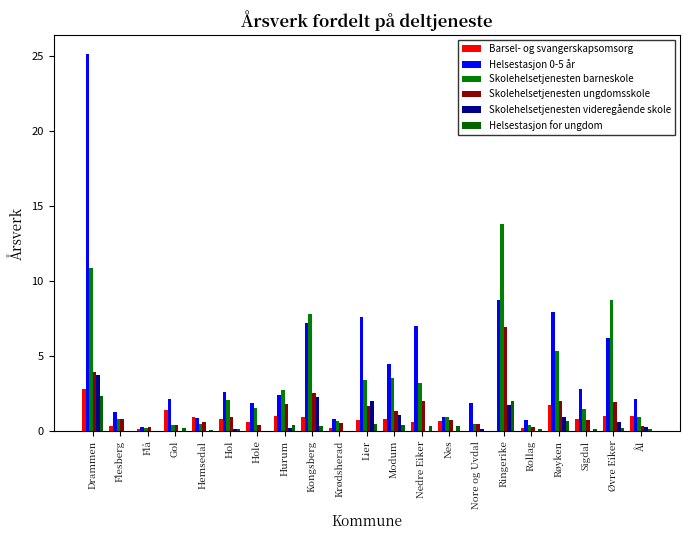

Reading right to left, extract all data points from this chart.

Barsel- og svangerskapsomsorg: Ål=1.0	Øvre Eiker=1.0	Sigdal=0.8	Røyken=1.7	Rollag=0.2	Ringerike=0.0	Nore og Uvdal=0.0	Nes=0.7	Nedre Eiker=0.6	Modum=0.8	Lier=0.8	Krødsherad=0.2	Kongsberg=0.9	Hurum=1.0	Hole=0.6	Hol=0.8	Hemsedal=0.9	Gol=1.4	Flå=0.1	Flesberg=0.3	Drammen=2.8
Helsestasjon 0-5 år: Ål=2.1	Øvre Eiker=6.2	Sigdal=2.8	Røyken=7.9	Rollag=0.7	Ringerike=8.7	Nore og Uvdal=1.9	Nes=0.9	Nedre Eiker=7.0	Modum=4.5	Lier=7.6	Krødsherad=0.8	Kongsberg=7.2	Hurum=2.4	Hole=1.8	Hol=2.6	Hemsedal=0.9	Gol=2.1	Flå=0.3	Flesberg=1.2	Drammen=25.1
Skolehelsetjenesten barneskole: Ål=0.9	Øvre Eiker=8.7	Sigdal=1.4	Røyken=5.3	Rollag=0.4	Ringerike=13.8	Nore og Uvdal=0.4	Nes=0.9	Nedre Eiker=3.2	Modum=3.5	Lier=3.4	Krødsherad=0.7	Kongsberg=7.8	Hurum=2.7	Hole=1.5	Hol=2.1	Hemsedal=0.5	Gol=0.4	Flå=0.2	Flesberg=0.8	Drammen=10.8
Skolehelsetjenesten ungdomsskole: Ål=0.3	Øvre Eiker=1.9	Sigdal=0.8	Røyken=2.0	Rollag=0.3	Ringerike=6.9	Nore og Uvdal=0.4	Nes=0.7	Nedre Eiker=2.0	Modum=1.3	Lier=1.6	Krødsherad=0.6	Kongsberg=2.5	Hurum=1.8	Hole=0.4	Hol=0.9	Hemsedal=0.6	Gol=0.4	Flå=0.2	Flesberg=0.8	Drammen=4.0
Skolehelsetjenesten videregående skole: Ål=0.2	Øvre Eiker=0.6	Sigdal=0.0	Røyken=0.9	Rollag=0.0	Ringerike=1.8	Nore og Uvdal=0.1	Nes=0.0	Nedre Eiker=0.0	Modum=1.1	Lier=2.0	Krødsherad=0.0	Kongsberg=2.2	Hurum=0.2	Hole=0.0	Hol=0.1	Hemsedal=0.0	Gol=0.0	Flå=0.0	Flesberg=0.0	Drammen=3.8
Helsestasjon for ungdom: Ål=0.1	Øvre Eiker=0.2	Sigdal=0.1	Røyken=0.7	Rollag=0.1	Ringerike=2.0	Nore og Uvdal=0.0	Nes=0.3	Nedre Eiker=0.3	Modum=0.4	Lier=0.5	Krødsherad=0.0	Kongsberg=0.3	Hurum=0.4	Hole=0.0	Hol=0.1	Hemsedal=0.0	Gol=0.2	Flå=0.0	Flesberg=0.0	Drammen=2.4